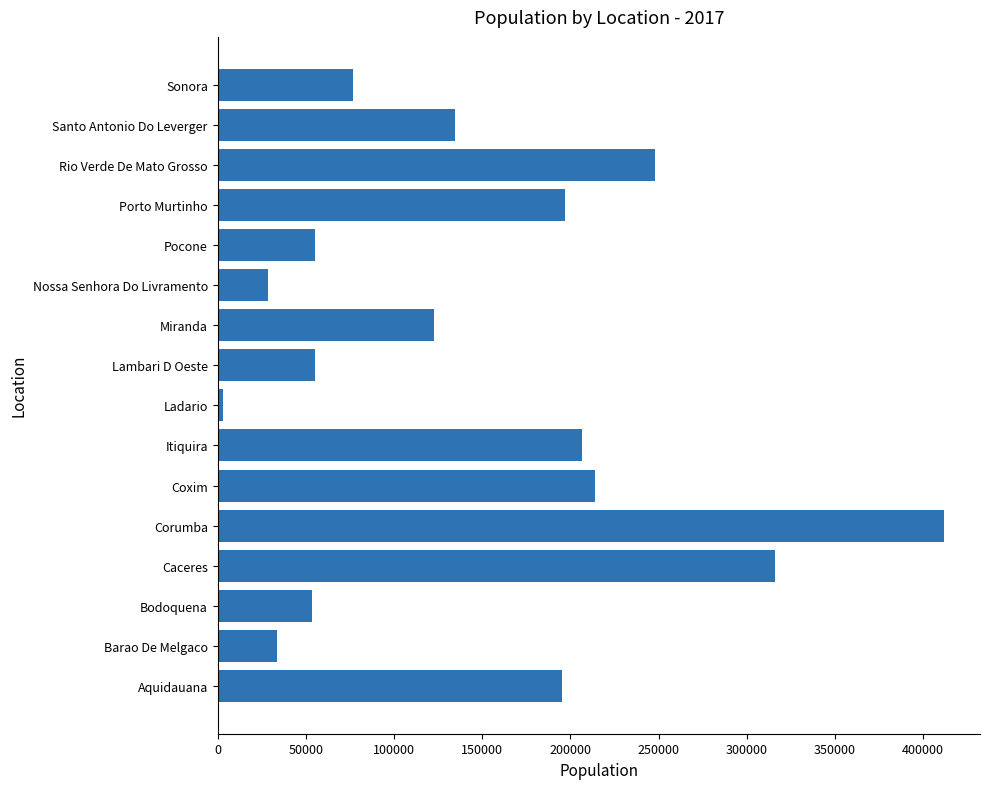

Read the value at Coxim.

213910